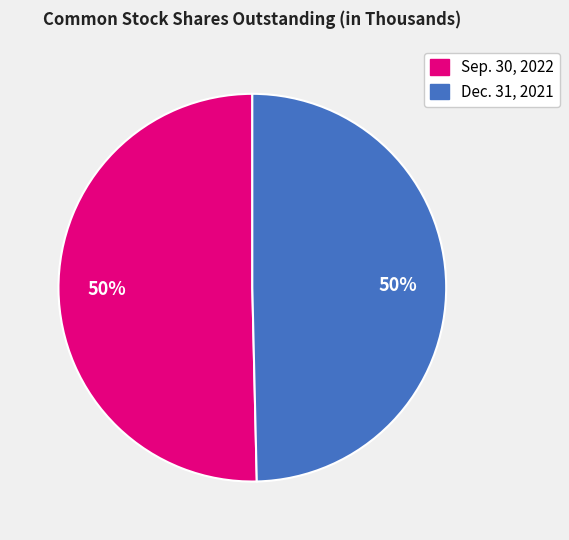

Is the sum of Dec. 31, 2021 and Sep. 30, 2022 greater than half?

Yes